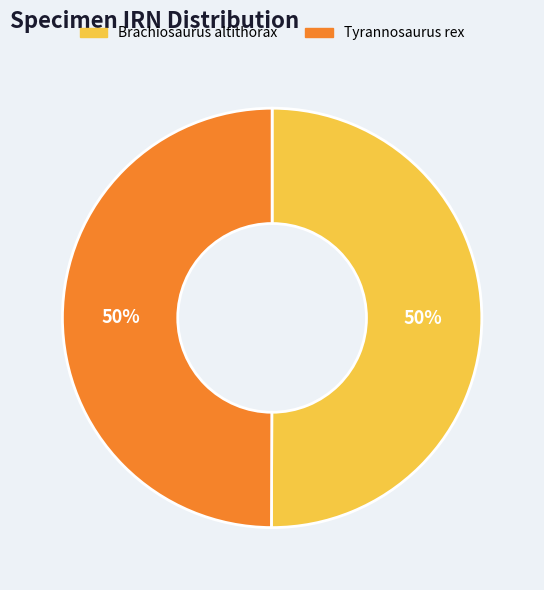

How many slices are in this pie chart?

2